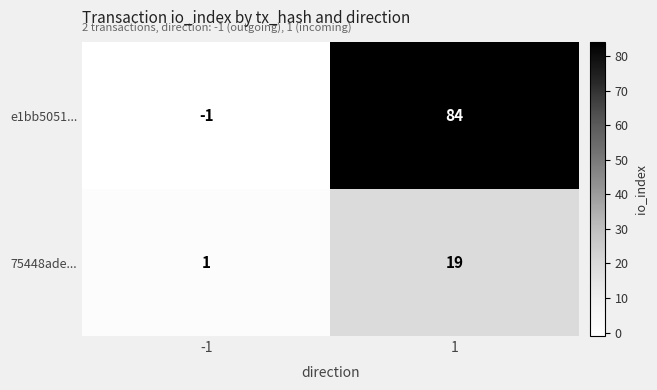

Rank the series by their maximum value, from highest to lowest.

e1bb5051..., 75448ade...